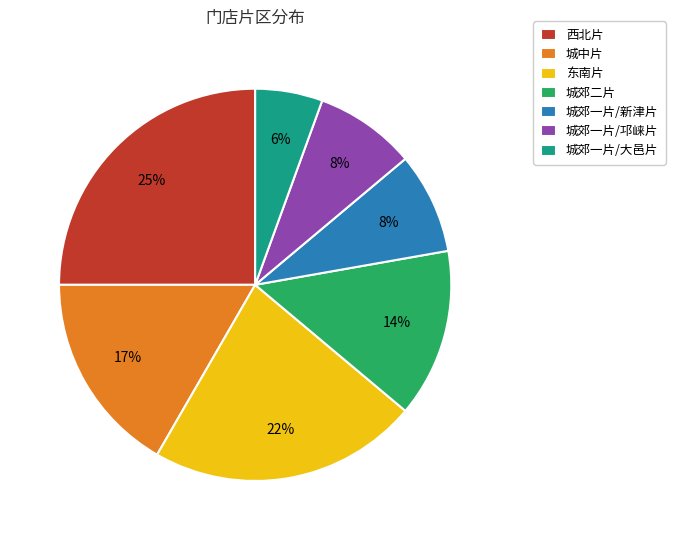

Is 东南片 the majority of the pie?

No